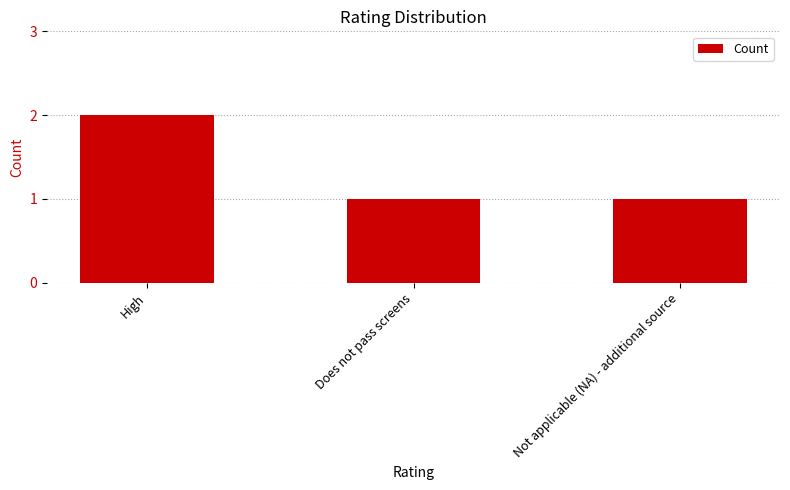

True or false: the data shows 1 at Does not pass screens.

True